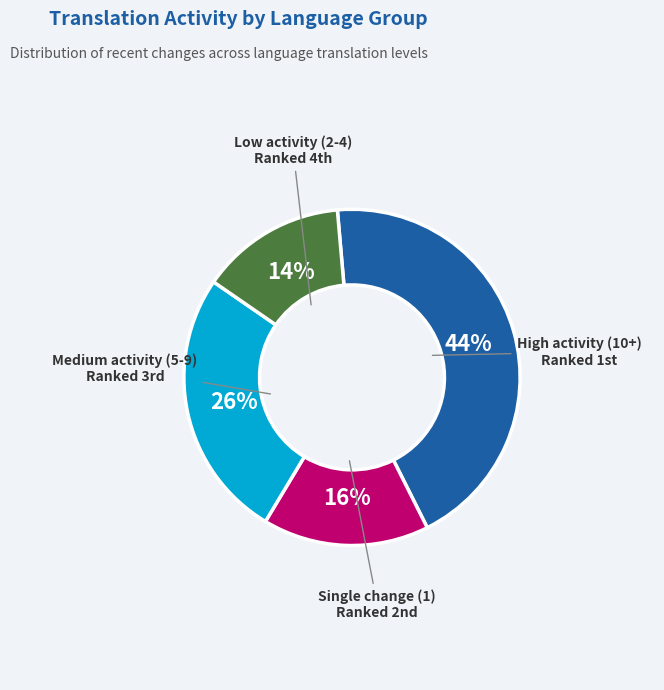

Does any single category account for the majority?

No